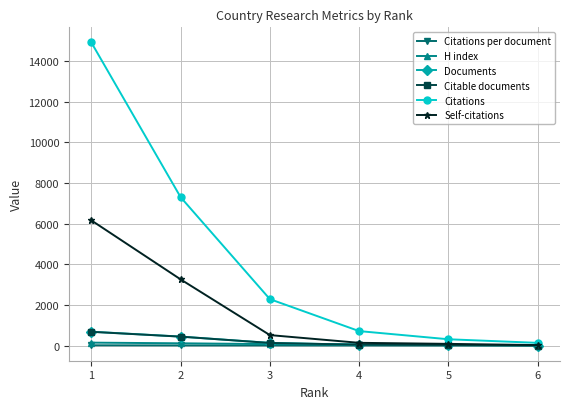

Is the value of Citable documents at 4 greater than the value of Self-citations at 1?

No